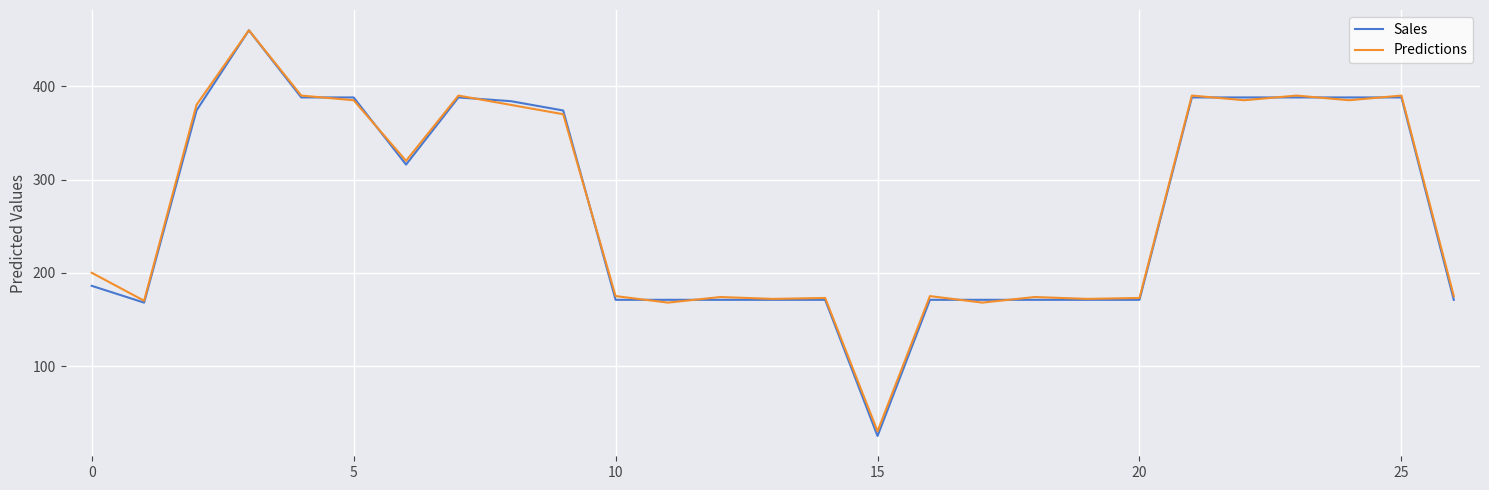

Which series has the largest range (max minus min)?

Sales